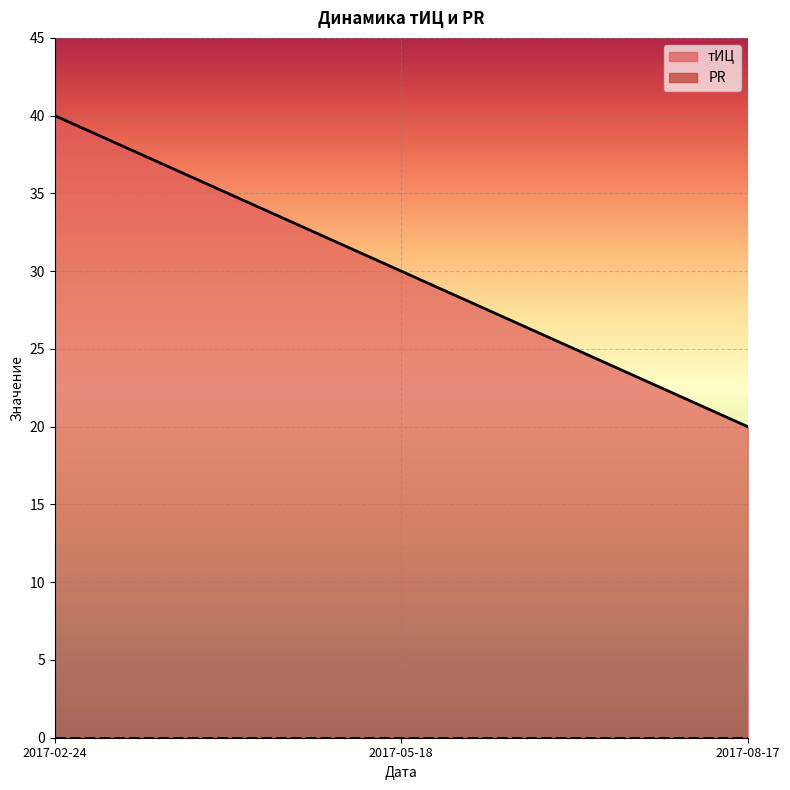

What is the smallest value displayed?

0